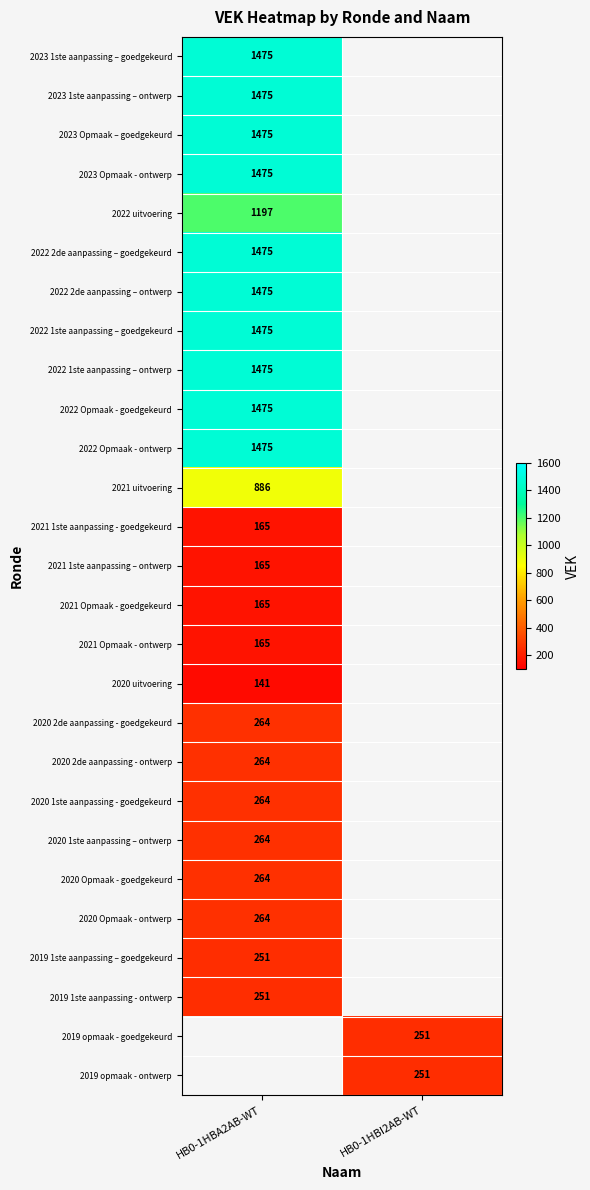

True or false: 2022 2de aanpassing – goedgekeurd has a value of 836 at HB0-1HBA2AB-WT.

False